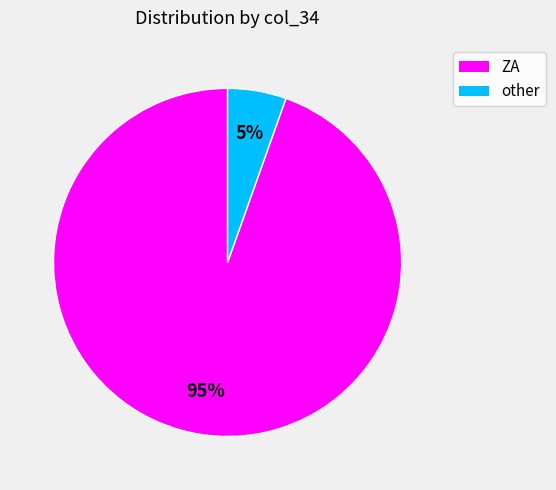

Is the sum of ZA and other greater than half?

Yes